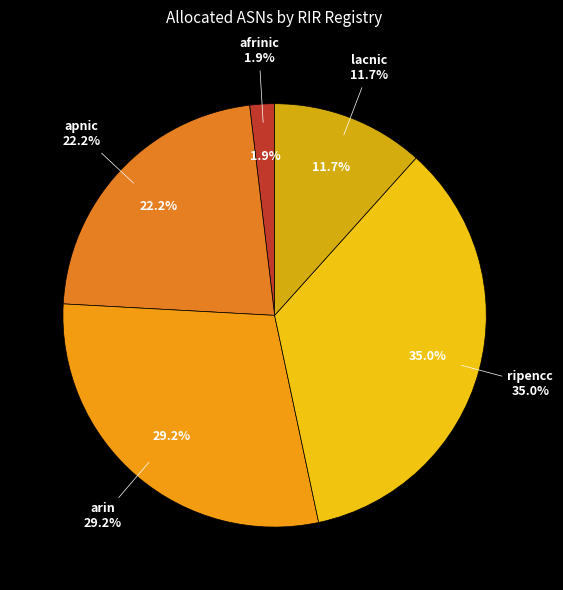

How many segments does this pie chart have?

5